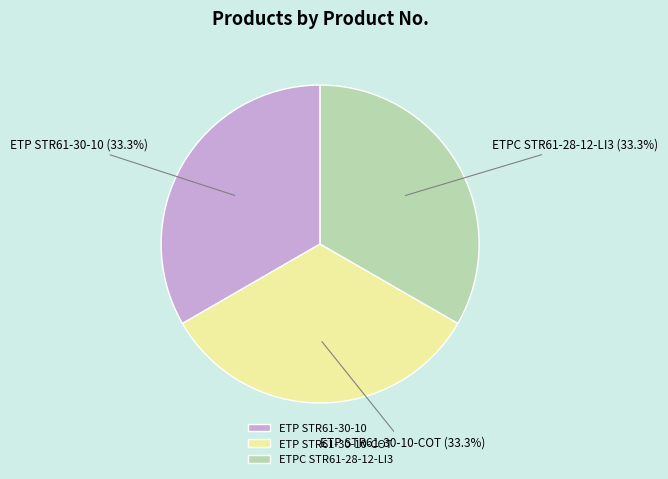

Approximately how many times larger is the value at ETP STR61-30-10-COT compared to ETPC STR61-28-12-LI3?

1.0